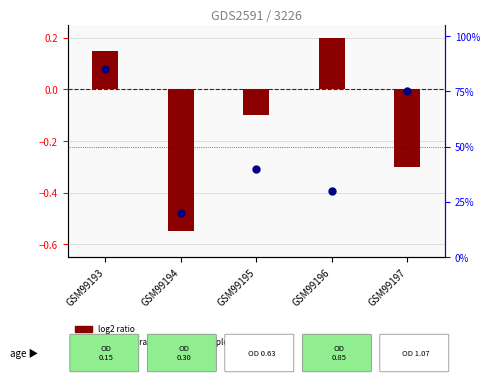

Which series contains the highest Y value?

percentile rank within the sample